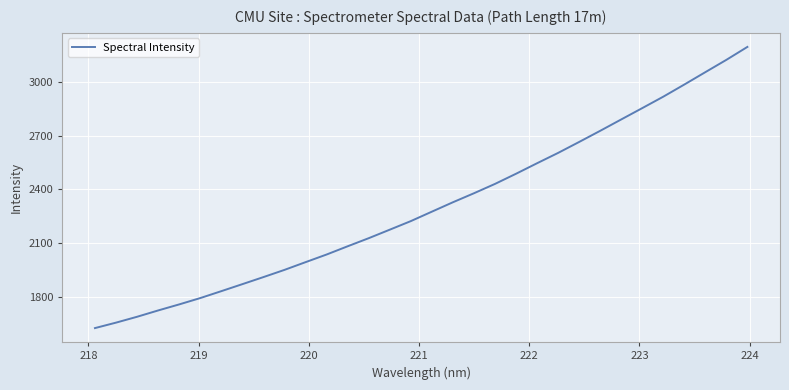

What is the difference between the maximum and minimum values?

1571.9